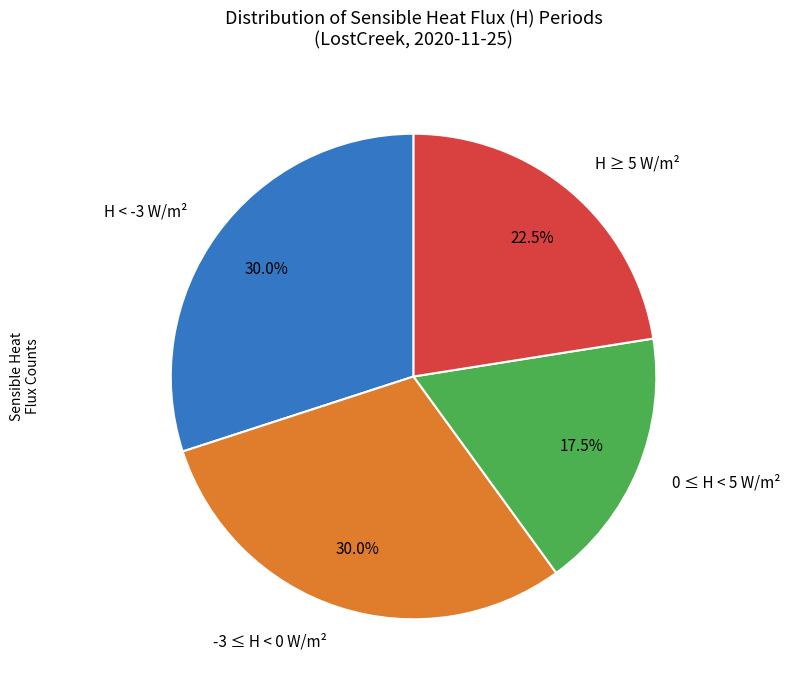

Count the number of slices in the pie.

4